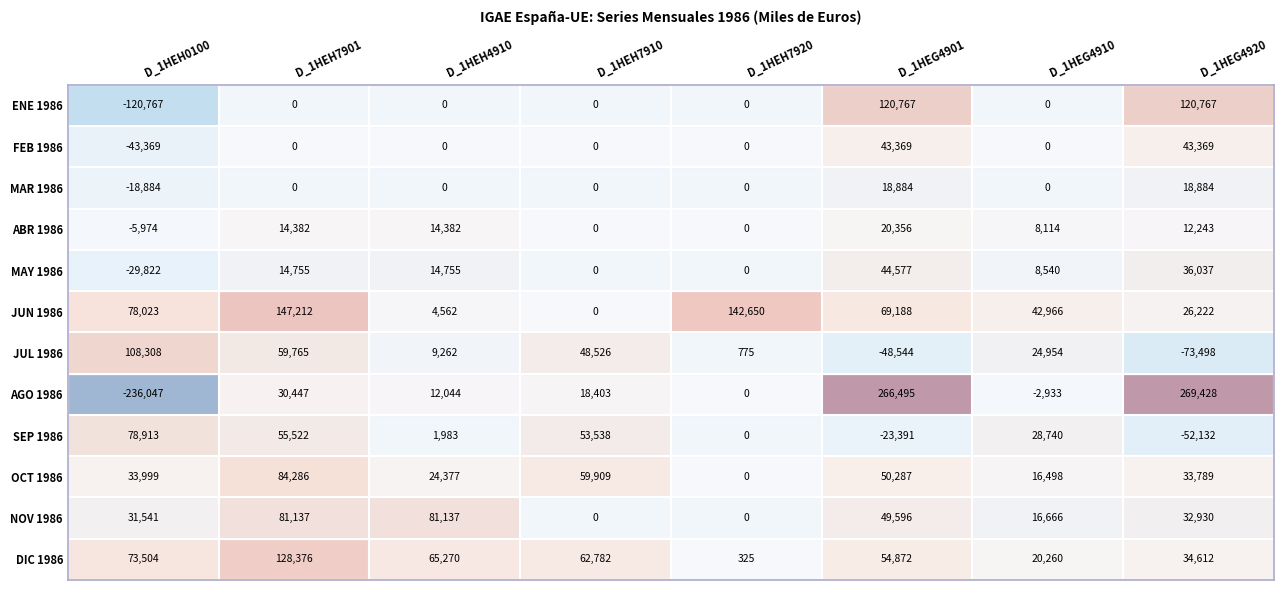

What is the smallest value displayed?

-236047